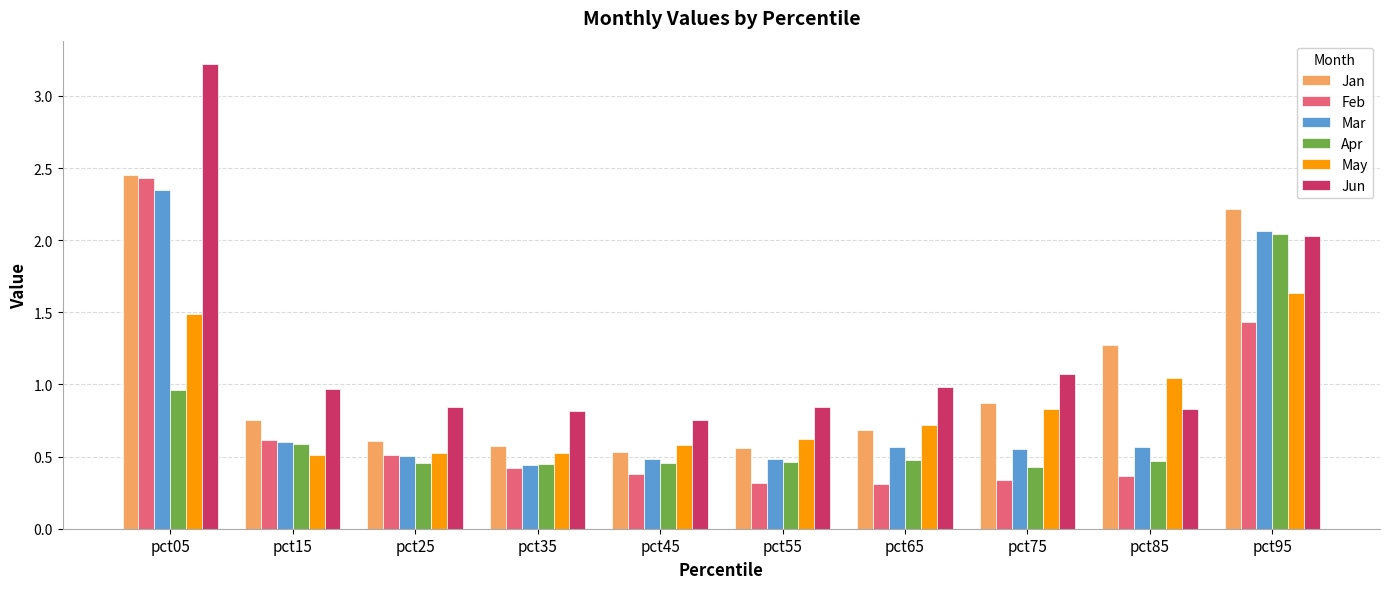

What are all the series names shown in the legend?

Jan, Feb, Mar, Apr, May, Jun